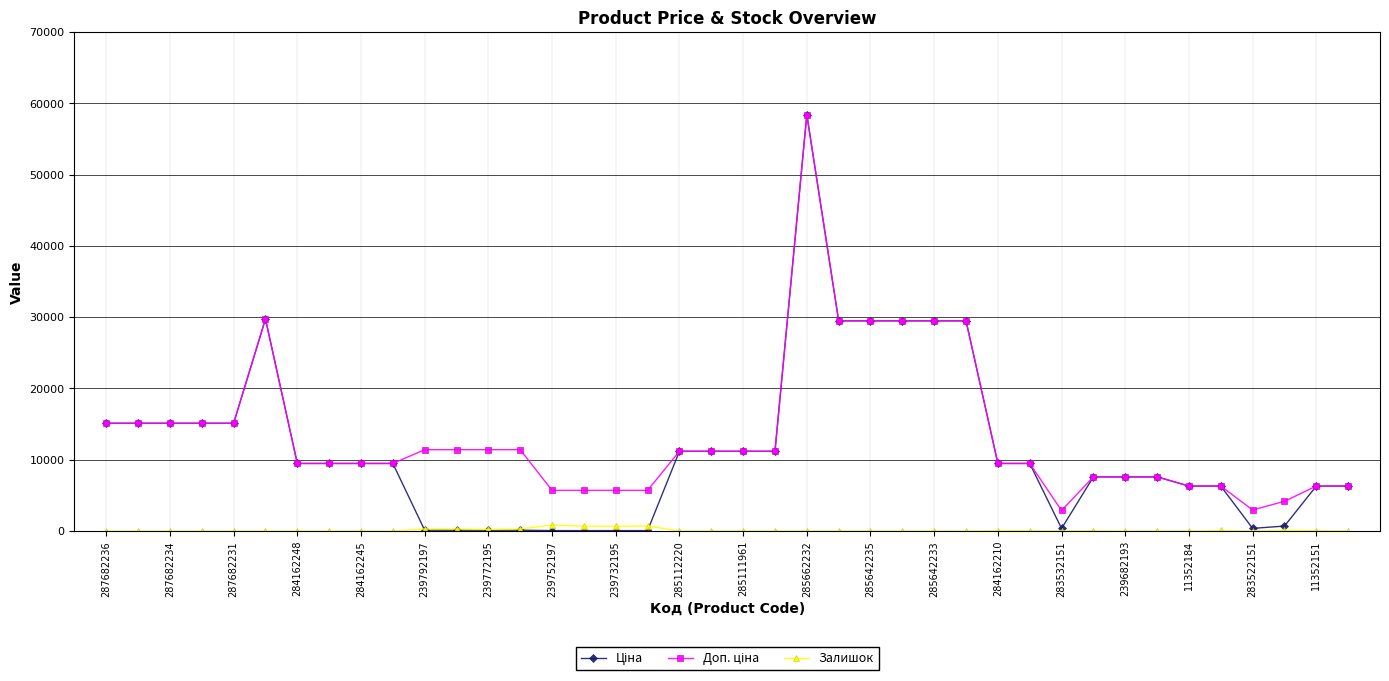

How many series are shown in this chart?

3